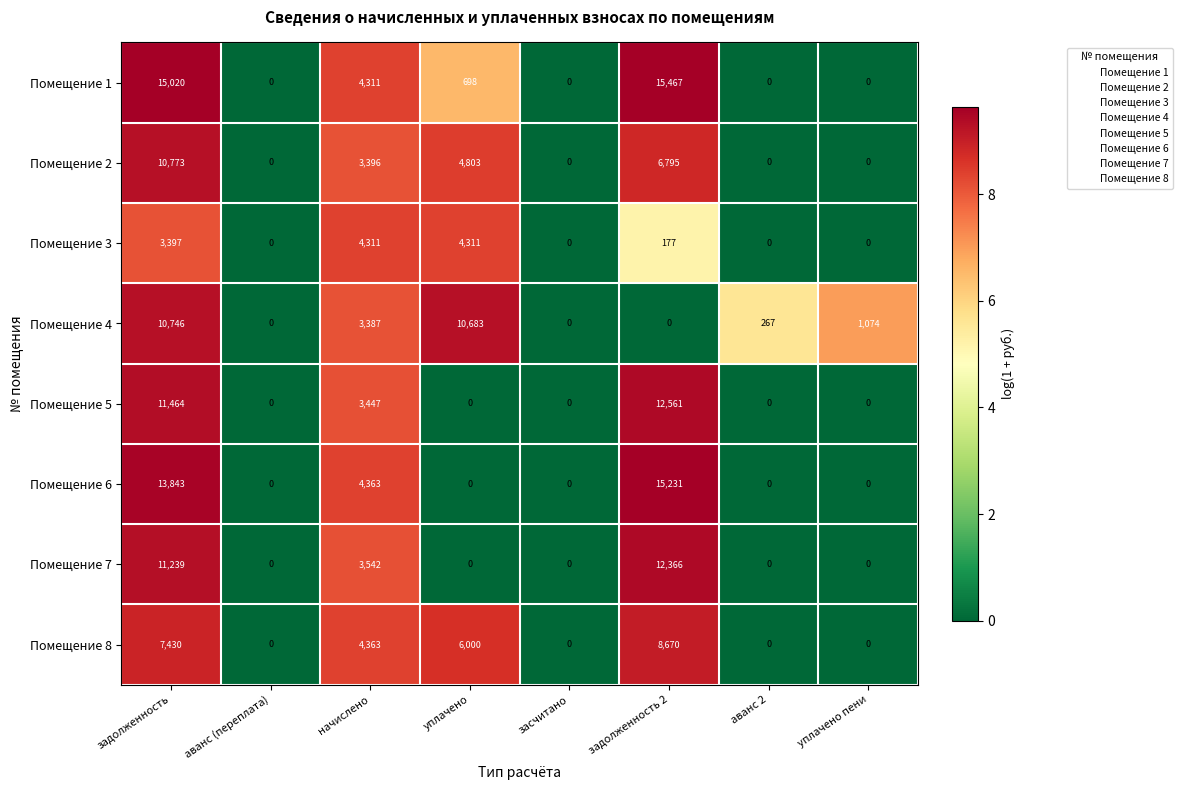

At which category is the sum across all series the highest?

задолженность